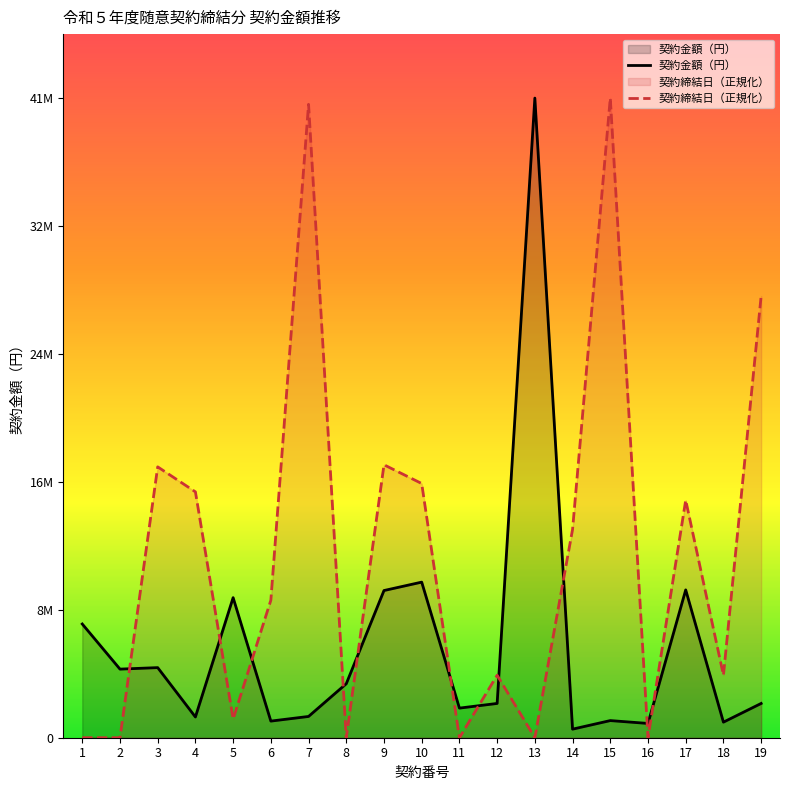

How many data points does each series have?

19